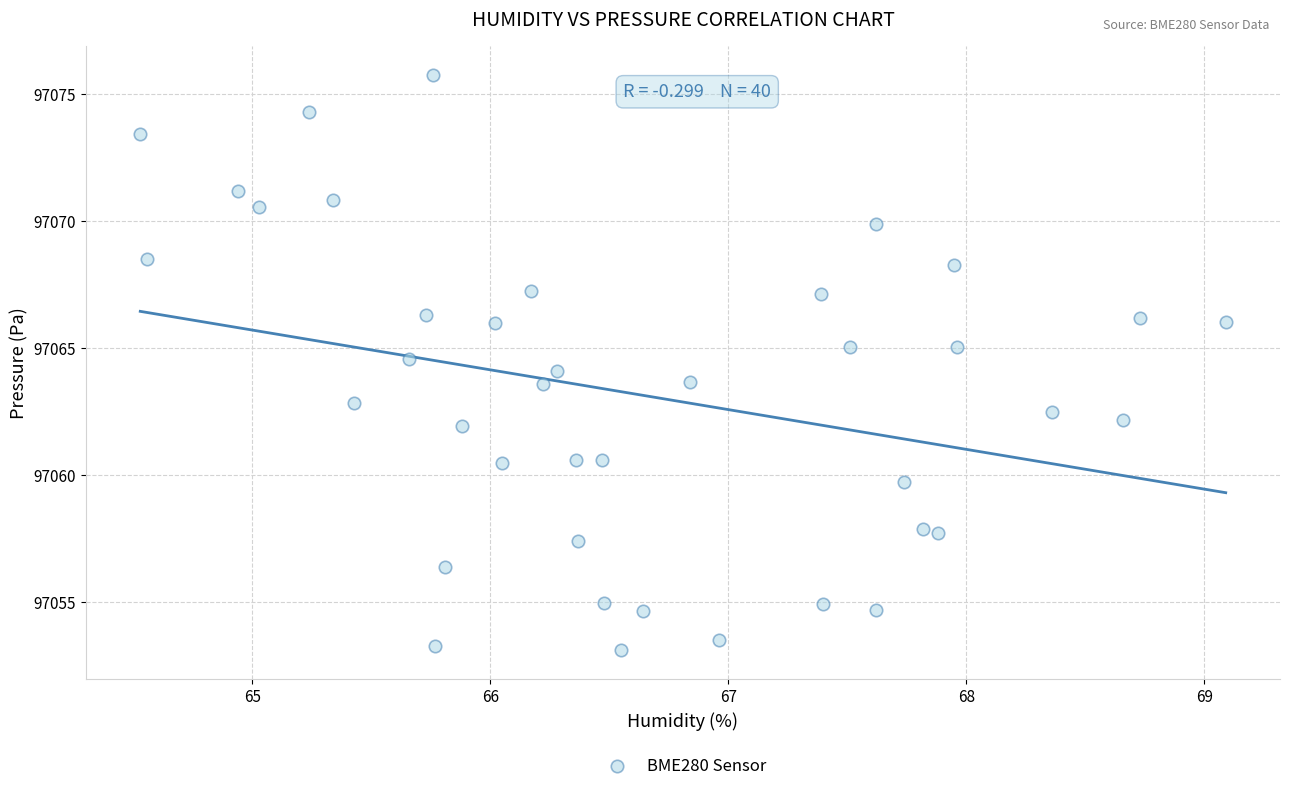

What is the range of X values (max minus min)?

4.6